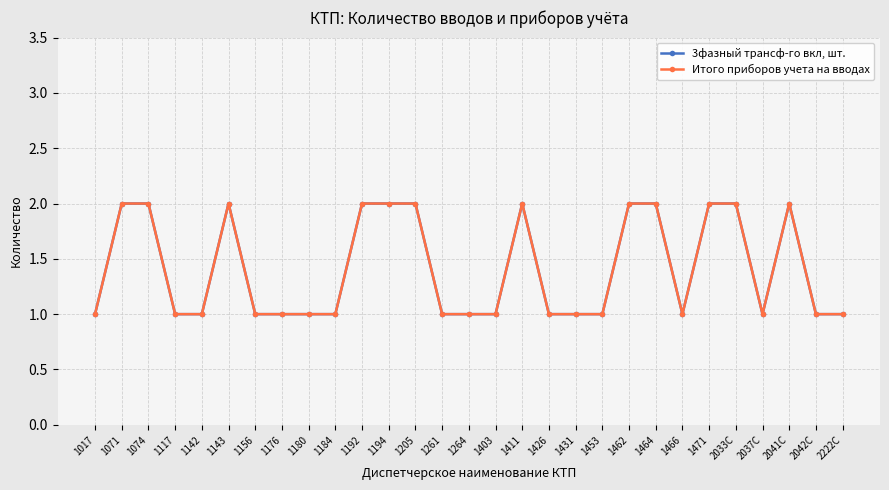

Which series has the largest total across all categories?

3фазный трансф-го вкл, шт.